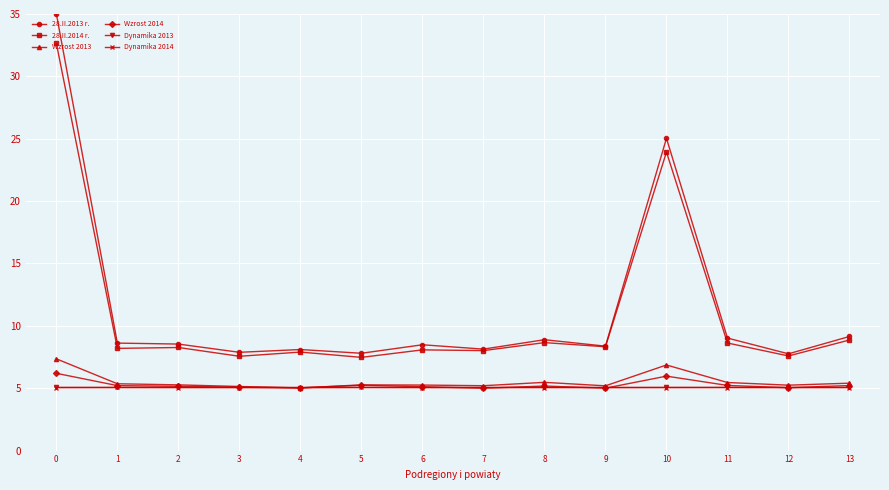

Which series has the largest total across all categories?

28.II.2013 r.